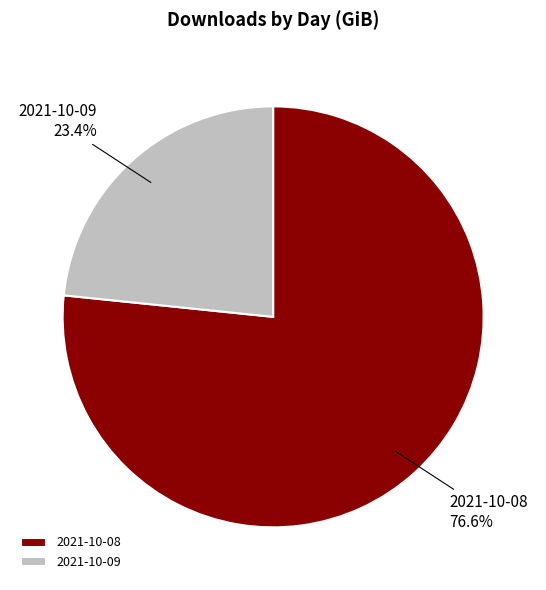

How many segments does this pie chart have?

2